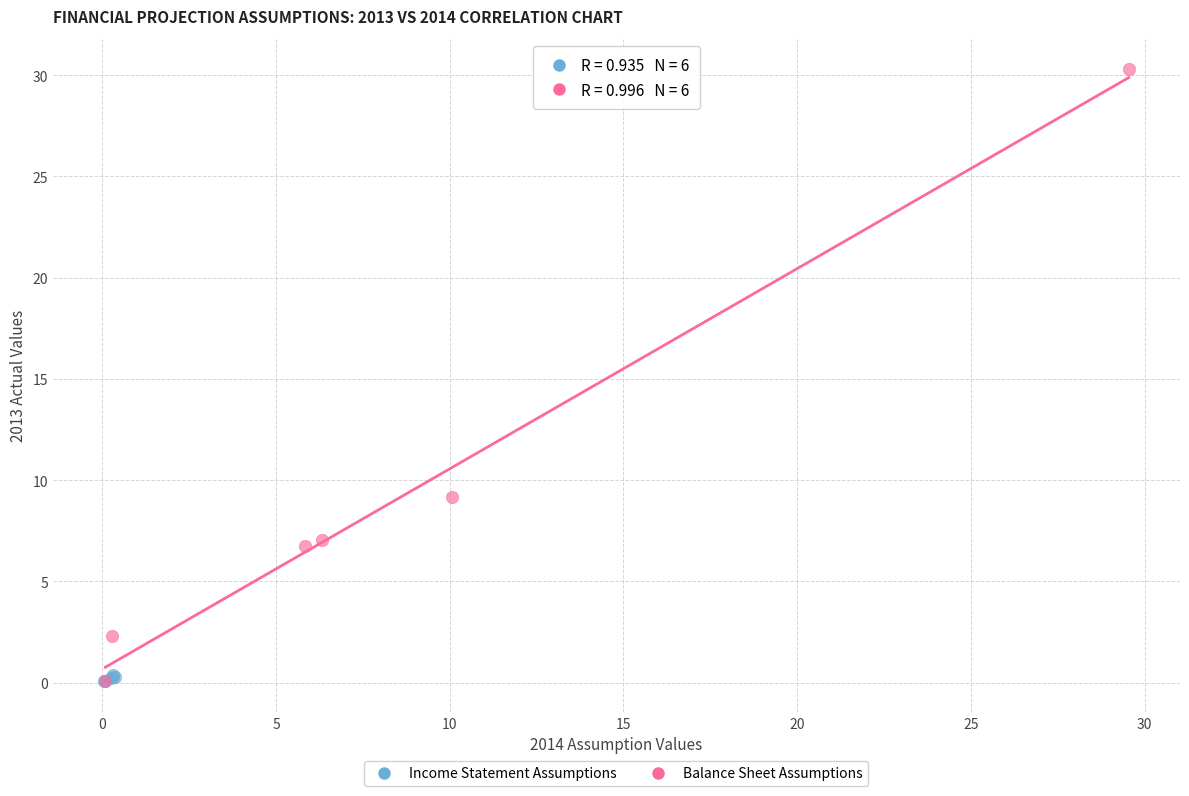

Which series contains the highest Y value?

Balance Sheet Assumptions